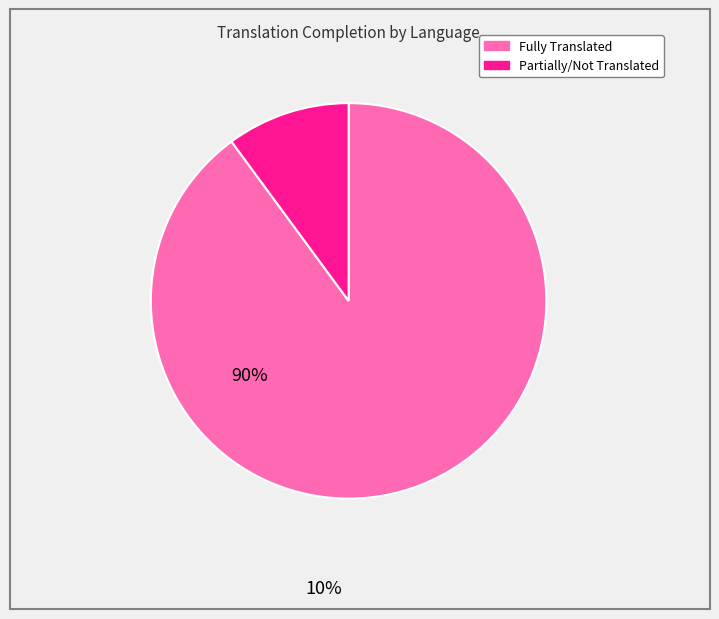

True or false: Partially/Not Translated accounts for 20% of the total.

False